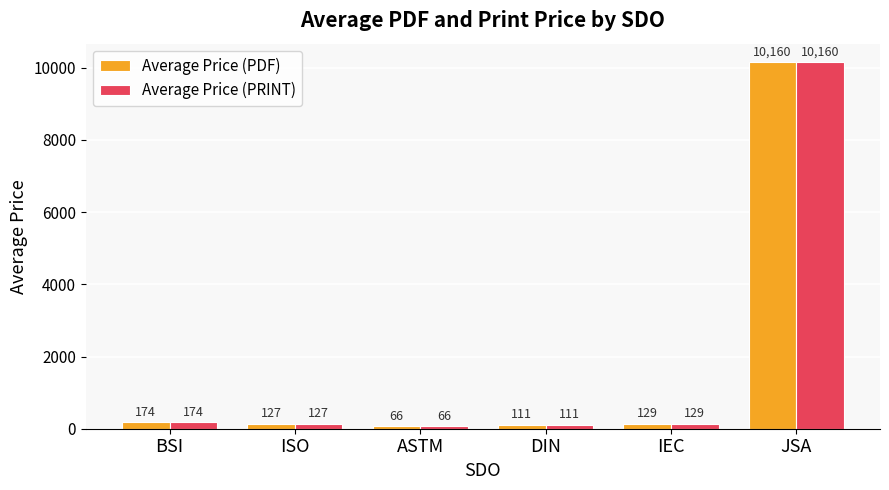

How many bars are there in total?

12